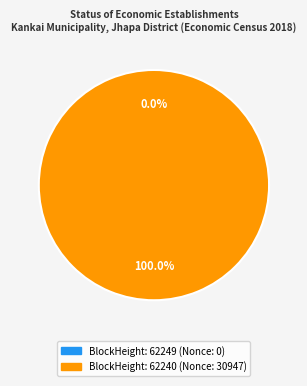

To the nearest percent, what is the difference between the largest and smallest slice percentages?

100%